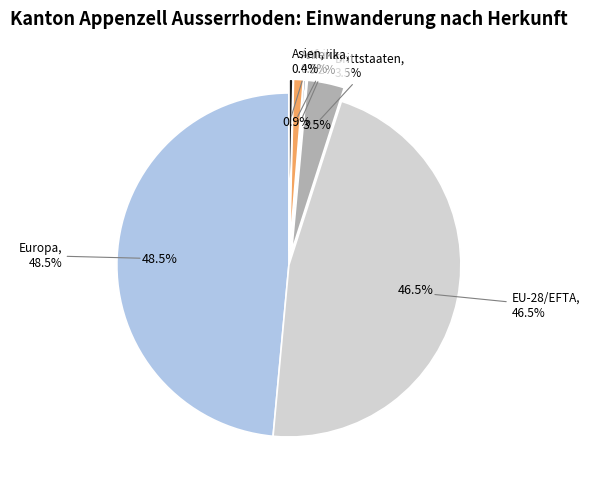

Which has a higher value, EU-28/EFTA or Asien?

EU-28/EFTA